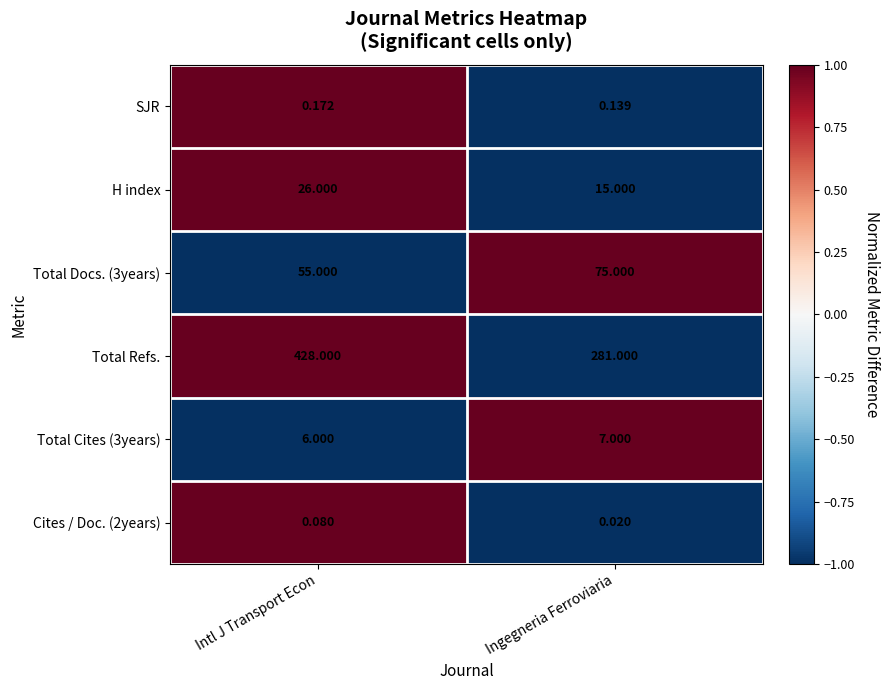

At which category does the chart reach its minimum across all series?

Ingegneria Ferroviaria